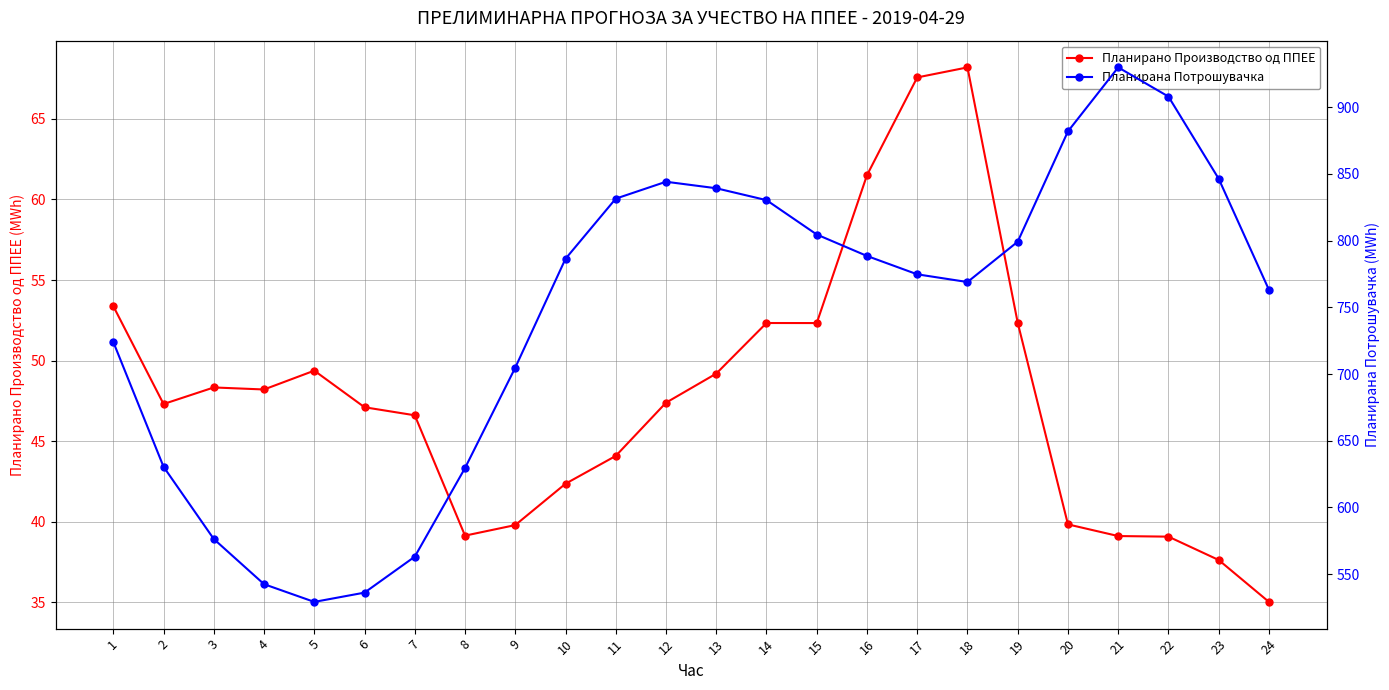

In Планирано Производство од ППЕЕ, how many points are lower than both neighbors (excluding endpoints)?

4